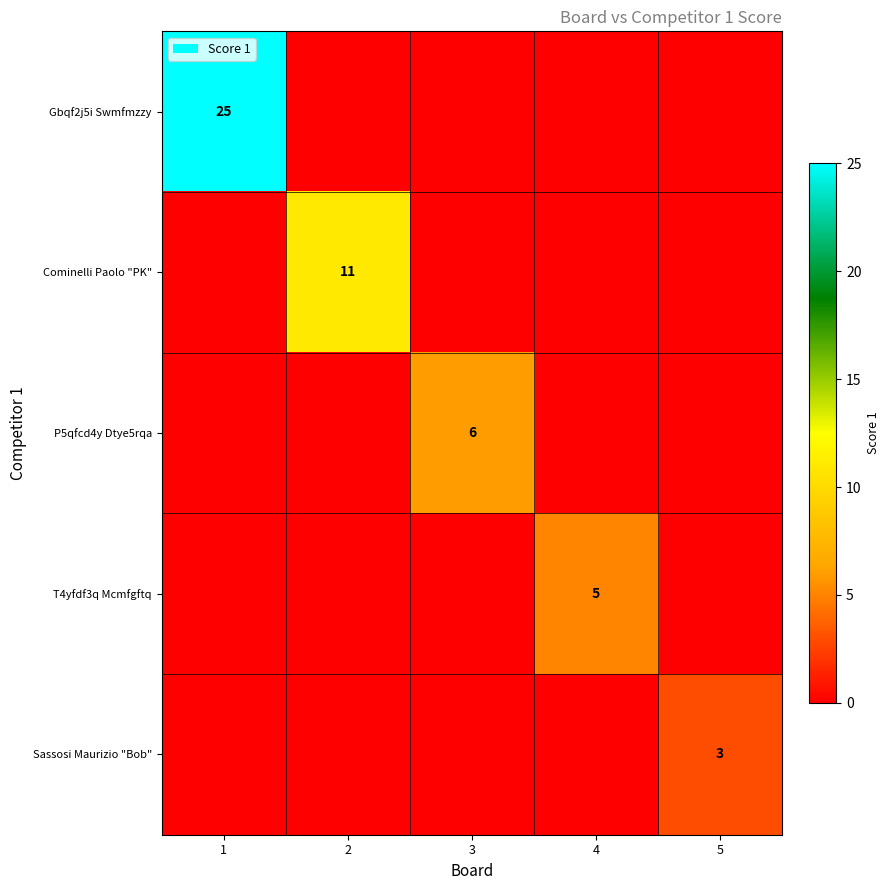

What is the greatest value displayed?

25